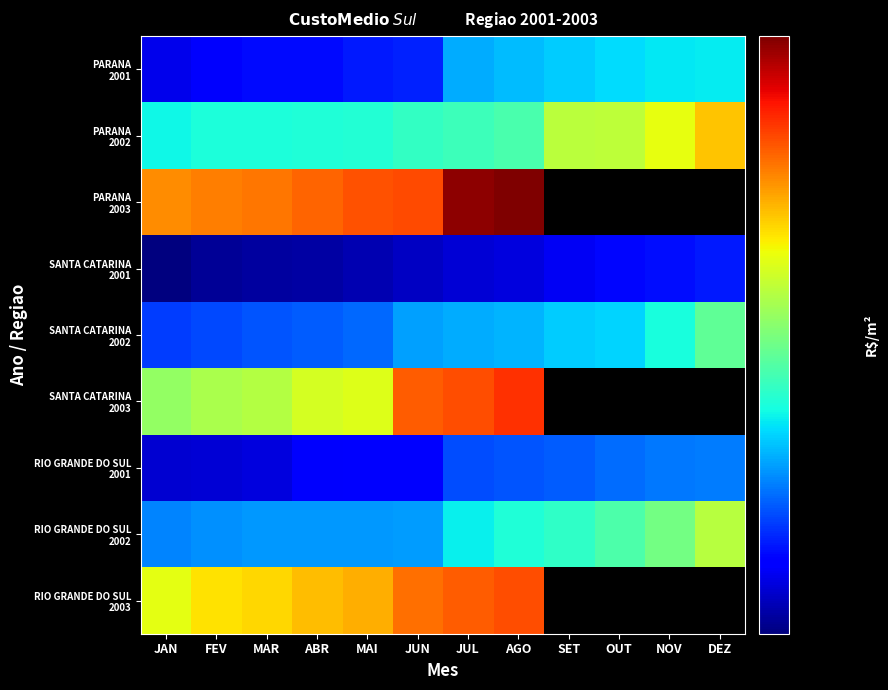

What is the sum of the SANTA CATARINA 2002 values at MAR and JUL?

720.6